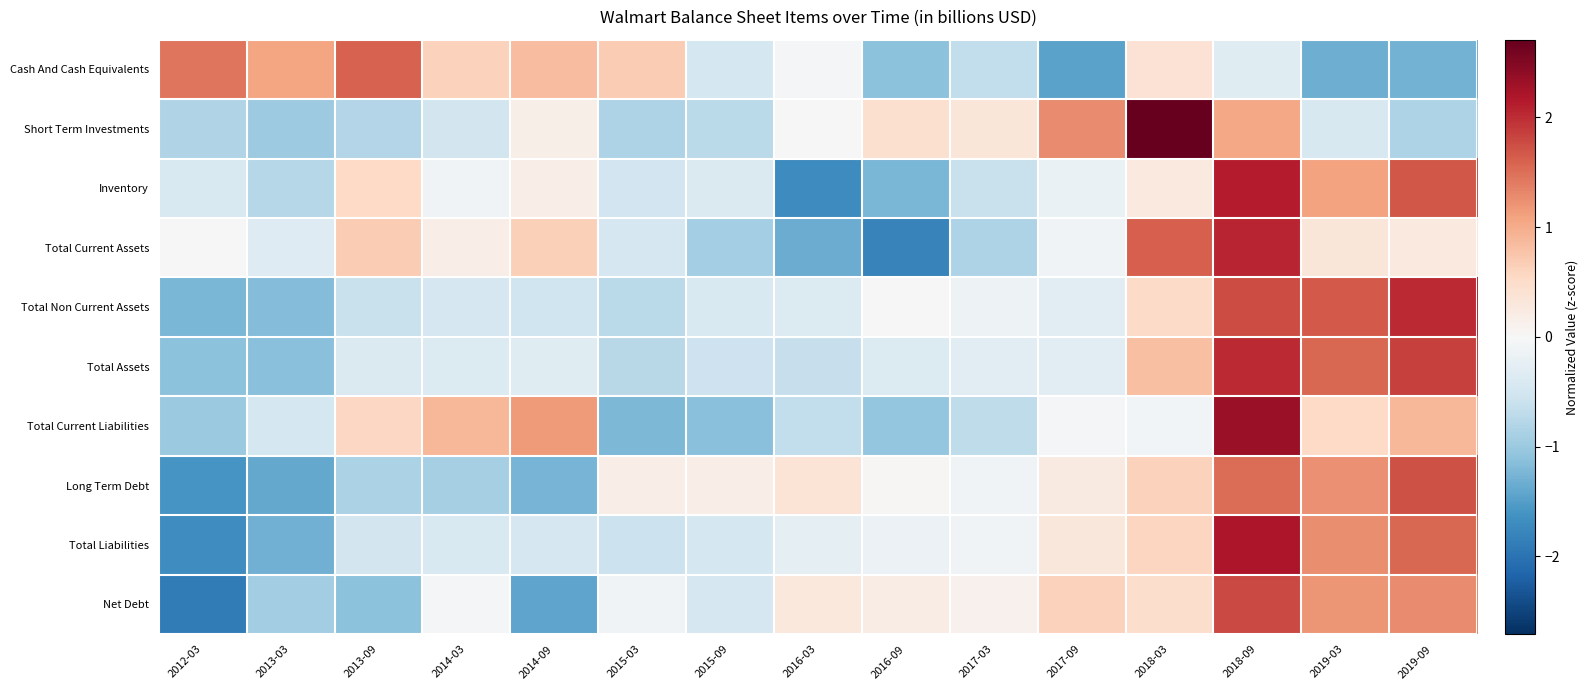

Reading left to right, extract all data points from this chart.

Cash And Cash Equivalents: 2012-03=1.5	2013-03=1.1	2013-09=1.6	2014-03=0.6	2014-09=0.8	2015-03=0.7	2015-09=-0.5	2016-03=-0.0	2016-09=-1.1	2017-03=-0.7	2017-09=-1.4	2018-03=0.4	2018-09=-0.3	2019-03=-1.3	2019-09=-1.3
Short Term Investments: 2012-03=-0.8	2013-03=-1.0	2013-09=-0.8	2014-03=-0.5	2014-09=0.2	2015-03=-0.8	2015-09=-0.7	2016-03=0.0	2016-09=0.4	2017-03=0.3	2017-09=1.3	2018-03=2.7	2018-09=1.0	2019-03=-0.4	2019-09=-0.8
Inventory: 2012-03=-0.4	2013-03=-0.8	2013-09=0.5	2014-03=-0.1	2014-09=0.2	2015-03=-0.5	2015-09=-0.4	2016-03=-1.7	2016-09=-1.2	2017-03=-0.6	2017-09=-0.2	2018-03=0.3	2018-09=2.1	2019-03=1.1	2019-09=1.7
Total Current Assets: 2012-03=-0.0	2013-03=-0.4	2013-09=0.7	2014-03=0.2	2014-09=0.6	2015-03=-0.4	2015-09=-0.9	2016-03=-1.3	2016-09=-1.8	2017-03=-0.8	2017-09=-0.1	2018-03=1.6	2018-09=2.1	2019-03=0.3	2019-09=0.3
Total Non Current Assets: 2012-03=-1.2	2013-03=-1.2	2013-09=-0.6	2014-03=-0.5	2014-09=-0.5	2015-03=-0.7	2015-09=-0.4	2016-03=-0.4	2016-09=0.0	2017-03=-0.1	2017-09=-0.3	2018-03=0.5	2018-09=1.8	2019-03=1.7	2019-09=2.0
Total Assets: 2012-03=-1.1	2013-03=-1.1	2013-09=-0.4	2014-03=-0.4	2014-09=-0.3	2015-03=-0.8	2015-09=-0.6	2016-03=-0.6	2016-09=-0.4	2017-03=-0.3	2017-09=-0.3	2018-03=0.8	2018-09=2.0	2019-03=1.5	2019-09=1.8
Total Current Liabilities: 2012-03=-1.0	2013-03=-0.5	2013-09=0.6	2014-03=0.9	2014-09=1.1	2015-03=-1.2	2015-09=-1.1	2016-03=-0.7	2016-09=-1.1	2017-03=-0.7	2017-09=-0.0	2018-03=-0.1	2018-09=2.3	2019-03=0.5	2019-09=0.9
Long Term Debt: 2012-03=-1.6	2013-03=-1.4	2013-09=-0.9	2014-03=-0.9	2014-09=-1.3	2015-03=0.2	2015-09=0.2	2016-03=0.4	2016-09=0.0	2017-03=-0.1	2017-09=0.3	2018-03=0.6	2018-09=1.5	2019-03=1.2	2019-09=1.7
Total Liabilities: 2012-03=-1.7	2013-03=-1.3	2013-09=-0.5	2014-03=-0.4	2014-09=-0.5	2015-03=-0.6	2015-09=-0.5	2016-03=-0.2	2016-09=-0.2	2017-03=-0.1	2017-09=0.3	2018-03=0.6	2018-09=2.2	2019-03=1.3	2019-09=1.6
Net Debt: 2012-03=-1.9	2013-03=-0.9	2013-09=-1.1	2014-03=-0.0	2014-09=-1.4	2015-03=-0.1	2015-09=-0.5	2016-03=0.3	2016-09=0.2	2017-03=0.1	2017-09=0.6	2018-03=0.5	2018-09=1.8	2019-03=1.2	2019-09=1.3